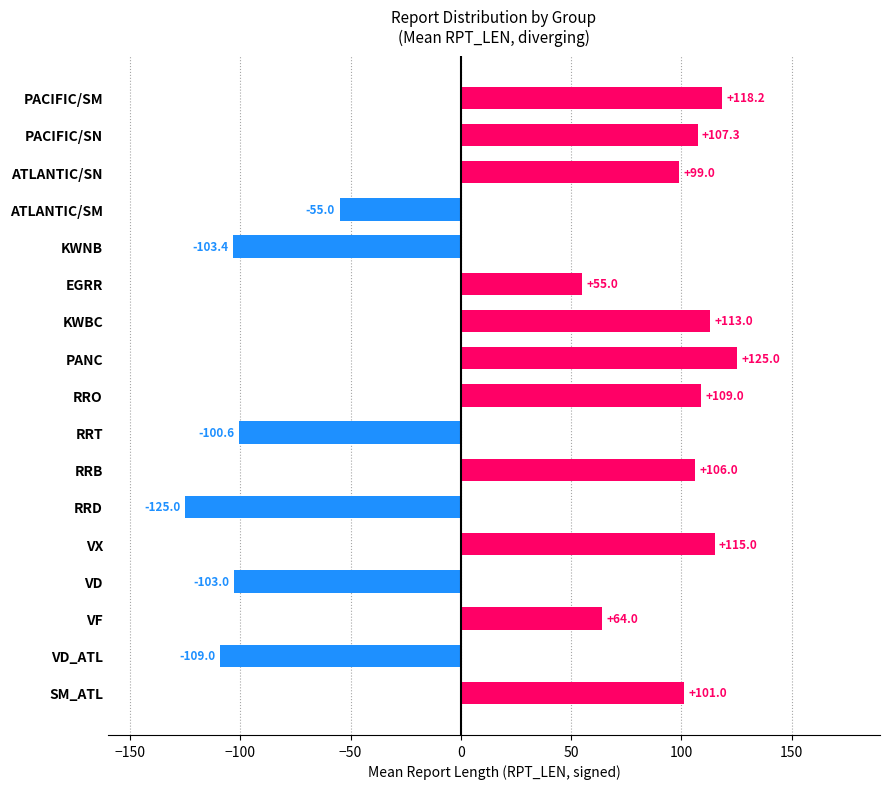

How many values are above zero?

11